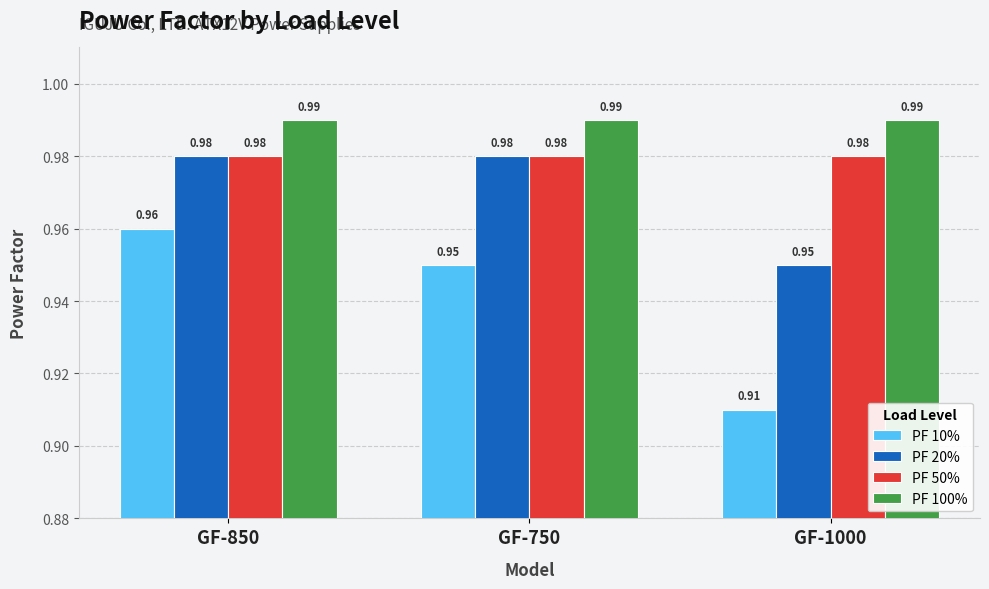

What is the sum of the PF 50% values at GF-850 and GF-750?

2.0